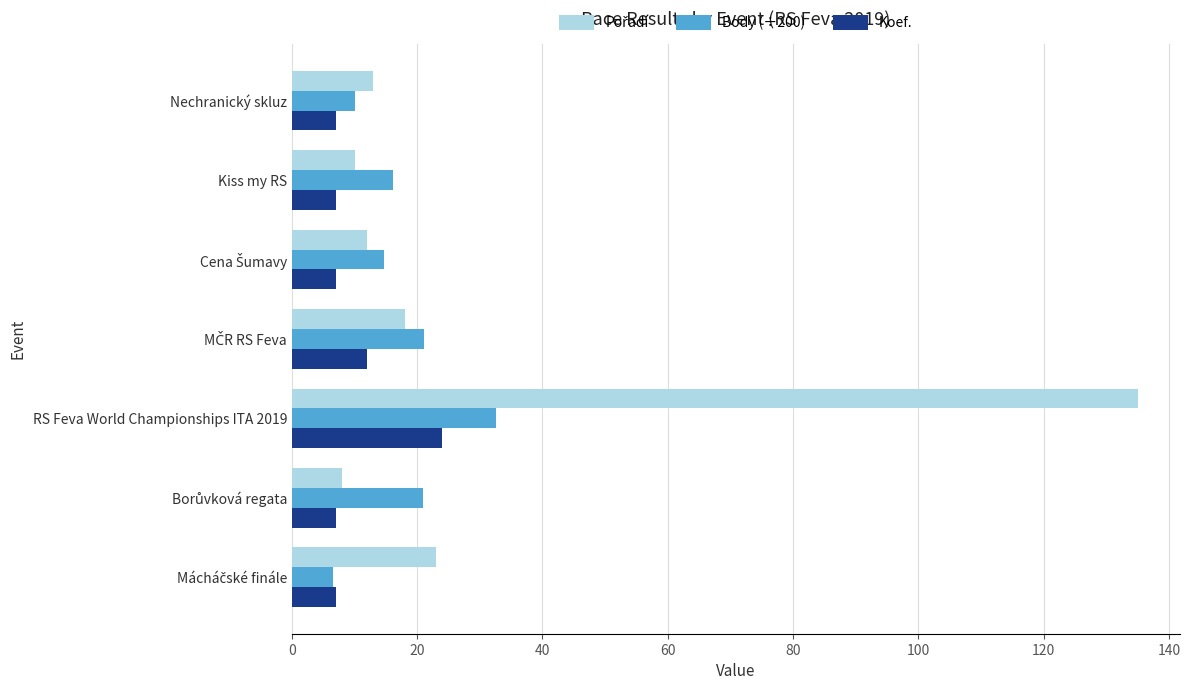

The value of Koef. at RS Feva World Championships ITA 2019 is 24.0. True or false?

True